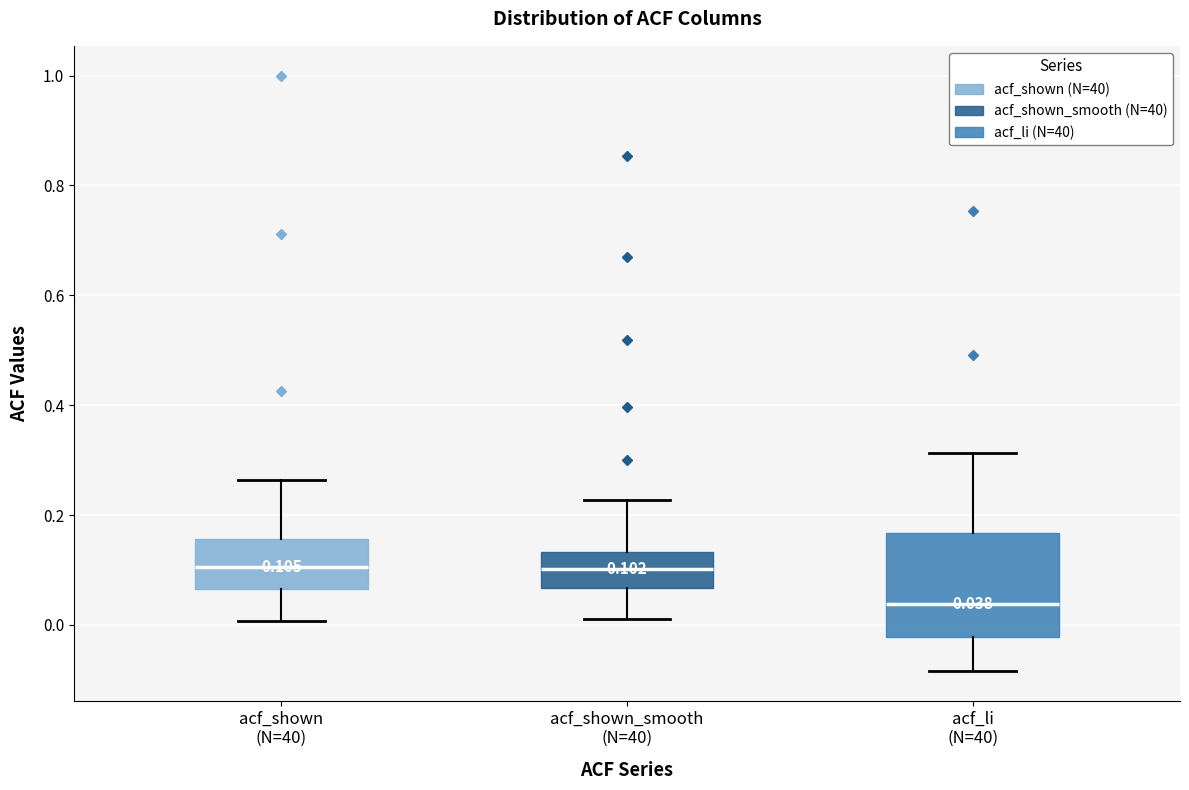

Comparing the boxes themselves (not the whiskers), which one is the tallest?

acf_li (N=40)